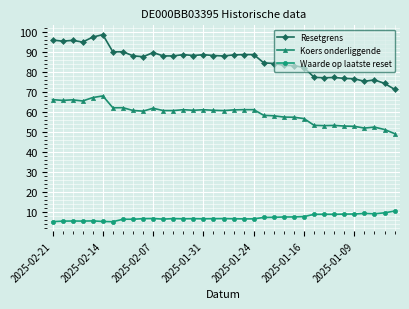

How many lines are shown in the chart?

3